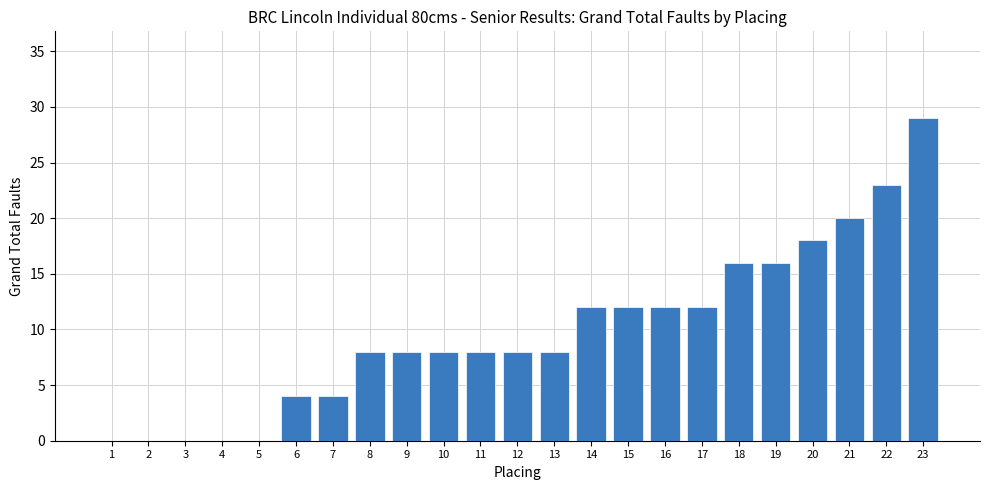

Are the bars grouped side by side (vs. stacked)?

No